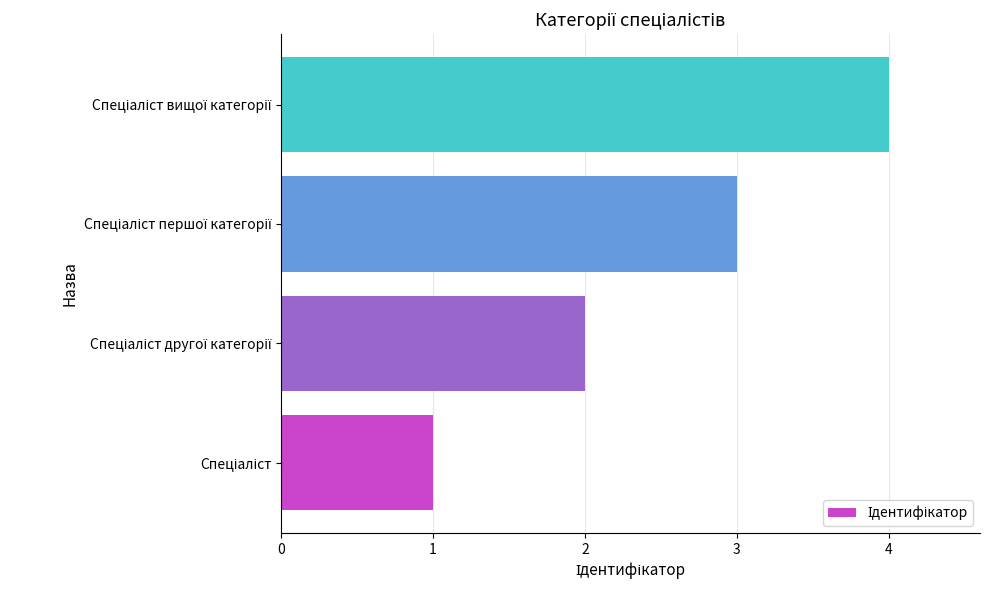

What is the greatest value displayed?

4